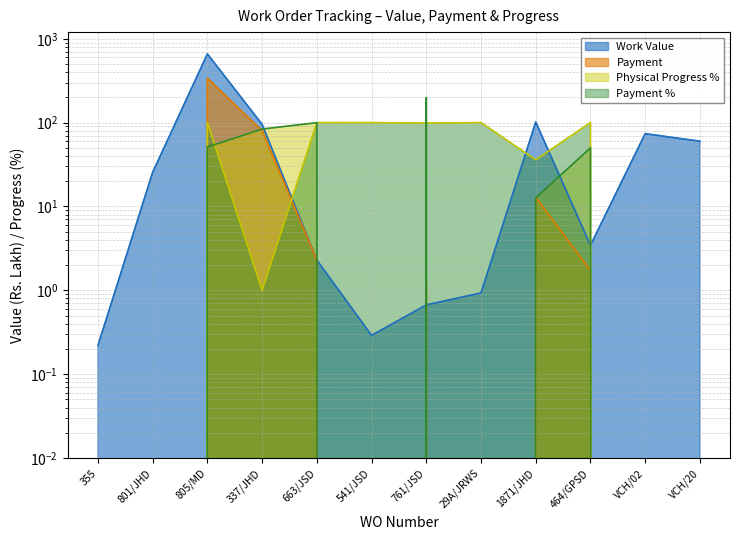

Between which two adjacent categories do Work Value and Payment first intersect?

541/JSD and 761/JSD